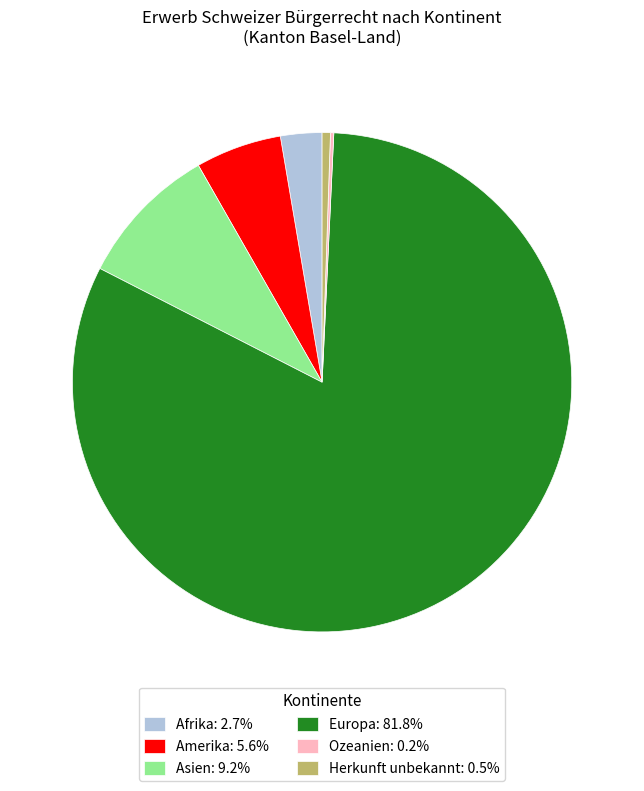

What is the ratio of the value at Afrika: 2.7% to the value at Herkunft unbekannt: 0.5%?

5.0